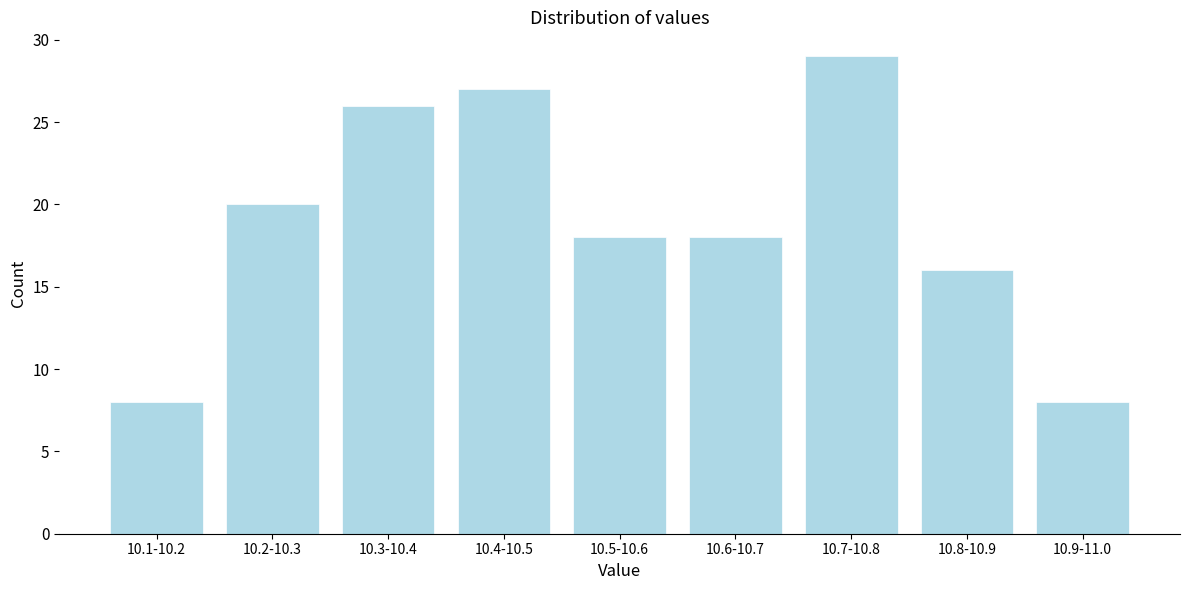

Reading left to right, what are all the values shown in this chart?

8	20	26	27	18	18	29	16	8